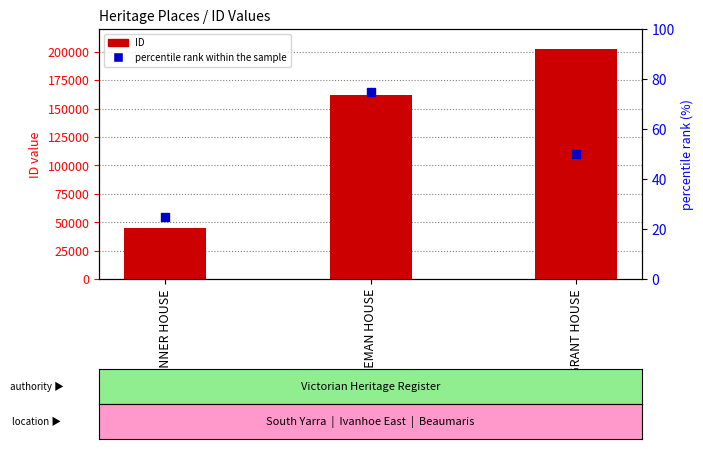

Which series has the largest Y range (max minus min)?

ID